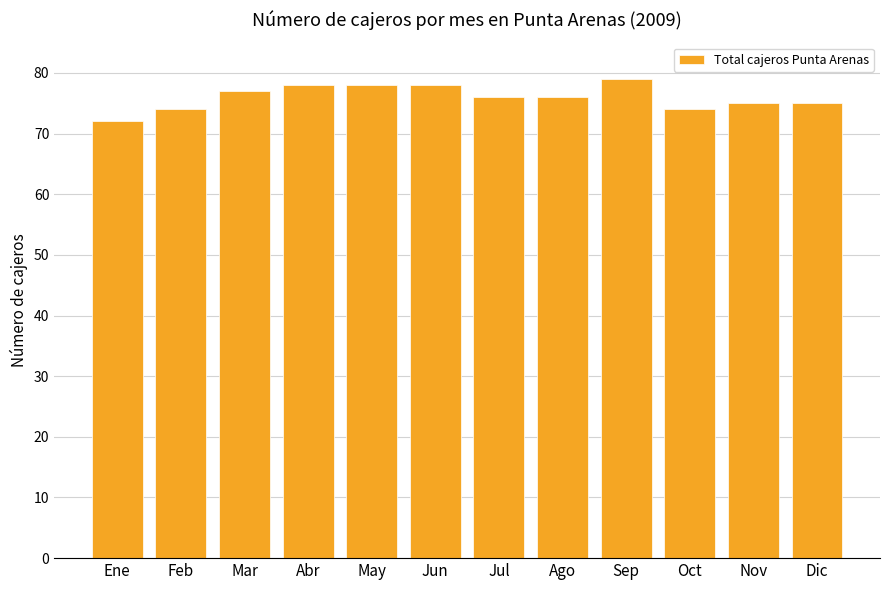

What is the label of the 12th bar from the left?

Dic